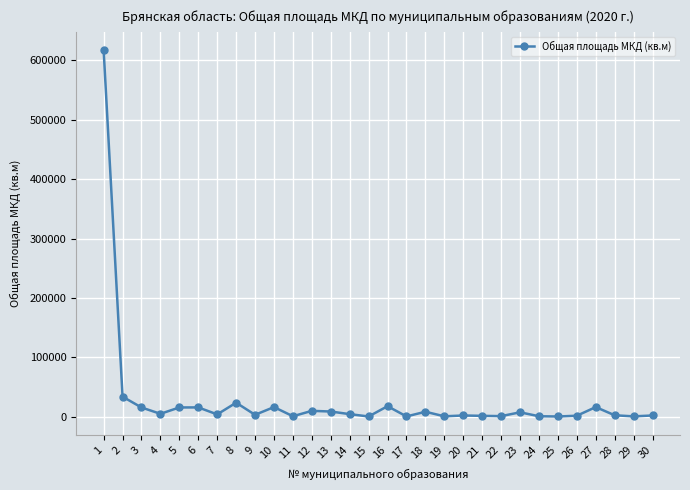

Which label corresponds to the largest value in the chart?

1